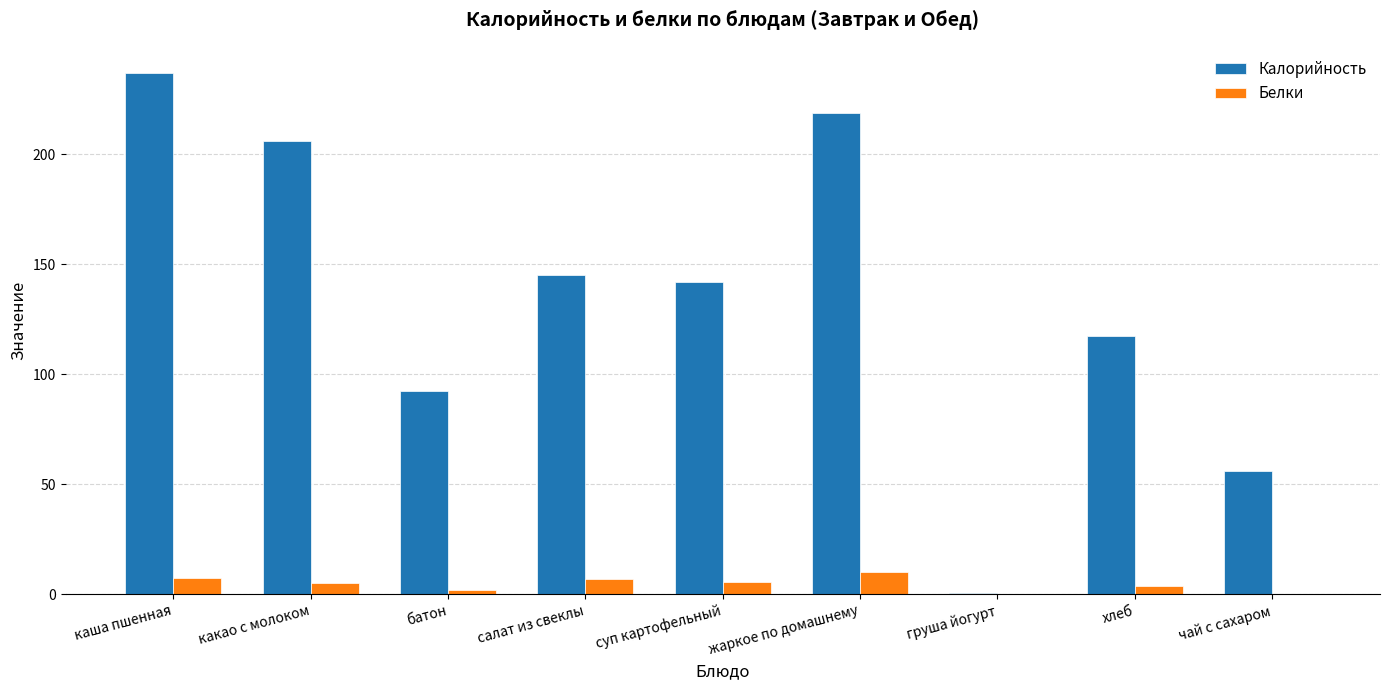

Which series has the largest total across all categories?

Калорийность